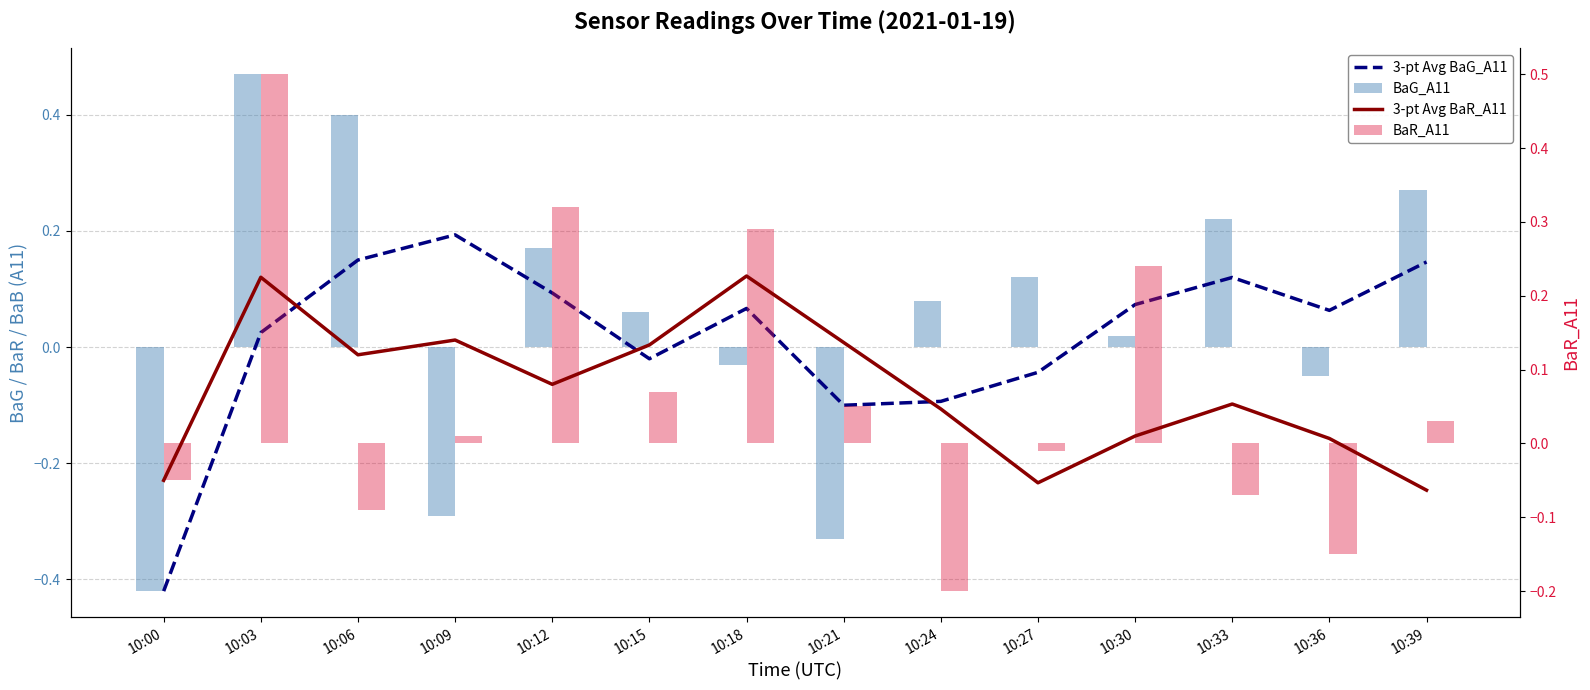

Reading left to right, list all the values displayed in this chart.

3-pt Avg BaG_A11: 10:00=-0.4	10:03=0.0	10:06=0.1	10:09=0.2	10:12=0.1	10:15=-0.0	10:18=0.1	10:21=-0.1	10:24=-0.1	10:27=-0.0	10:30=0.1	10:33=0.1	10:36=0.1	10:39=0.1
BaG_A11: 10:00=-0.4	10:03=0.5	10:06=0.4	10:09=-0.3	10:12=0.2	10:15=0.1	10:18=-0.0	10:21=-0.3	10:24=0.1	10:27=0.1	10:30=0.0	10:33=0.2	10:36=-0.1	10:39=0.3
3-pt Avg BaR_A11: 10:00=-0.1	10:03=0.2	10:06=0.1	10:09=0.1	10:12=0.1	10:15=0.1	10:18=0.2	10:21=0.1	10:24=0.0	10:27=-0.1	10:30=0.0	10:33=0.1	10:36=0.0	10:39=-0.1
BaR_A11: 10:00=-0.1	10:03=0.5	10:06=-0.1	10:09=0.0	10:12=0.3	10:15=0.1	10:18=0.3	10:21=0.1	10:24=-0.2	10:27=-0.0	10:30=0.2	10:33=-0.1	10:36=-0.1	10:39=0.0